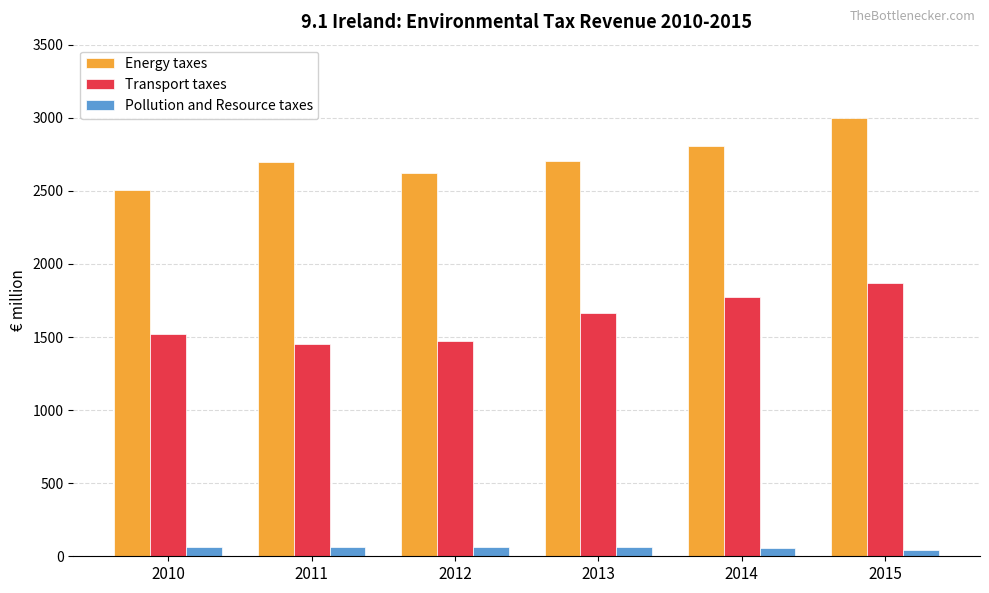

True or false: Transport taxes has a value of 1868.1 at 2015.

True